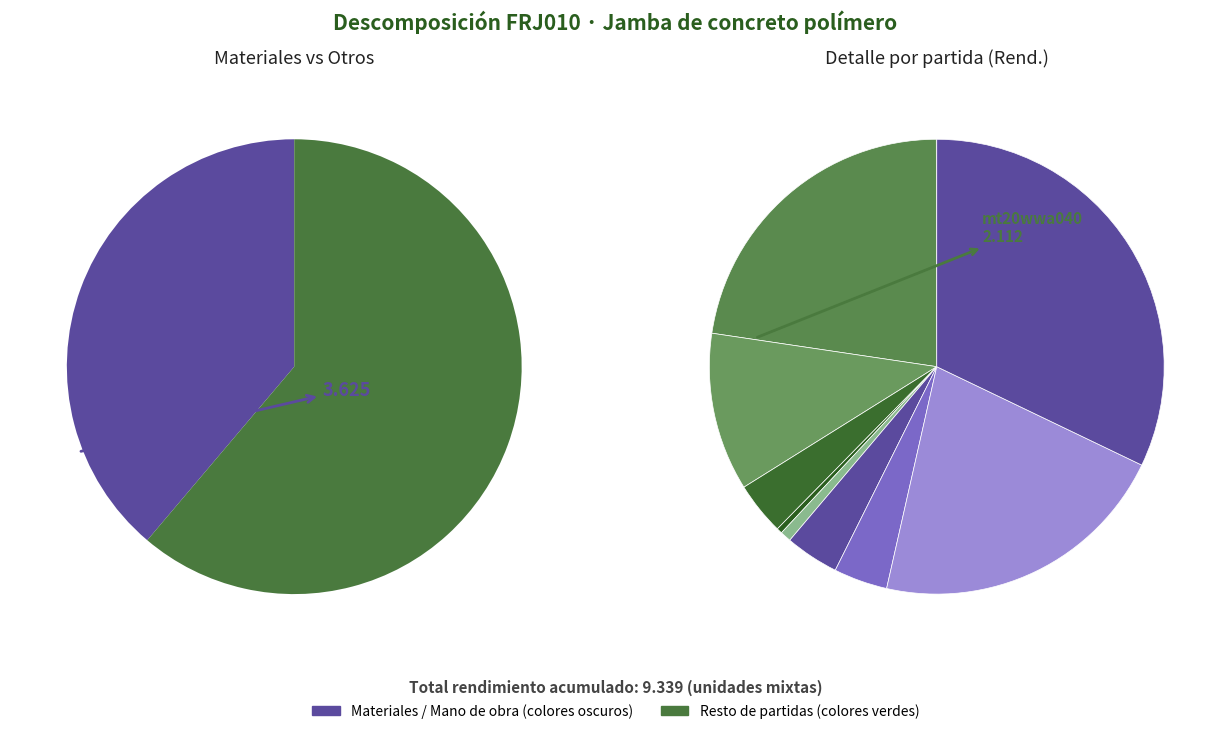

Is mt09moe010c the majority of the pie?

No